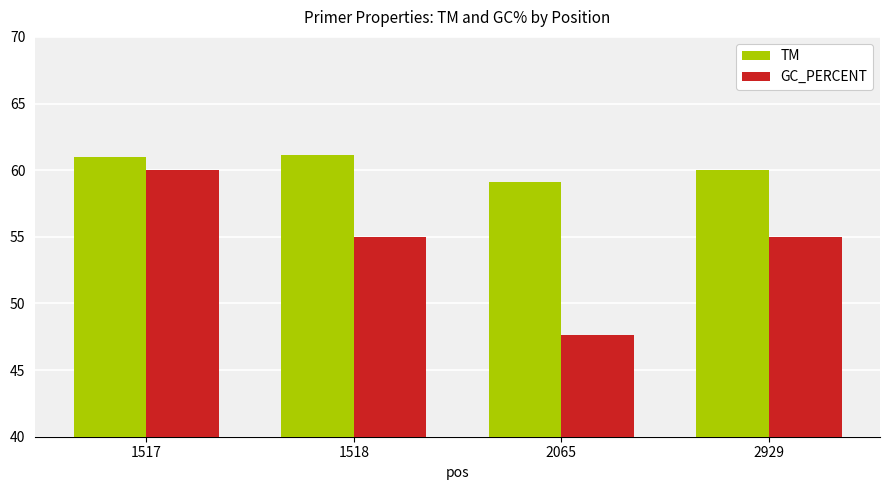

Which series changed the most between 1517 and 2065?

GC_PERCENT